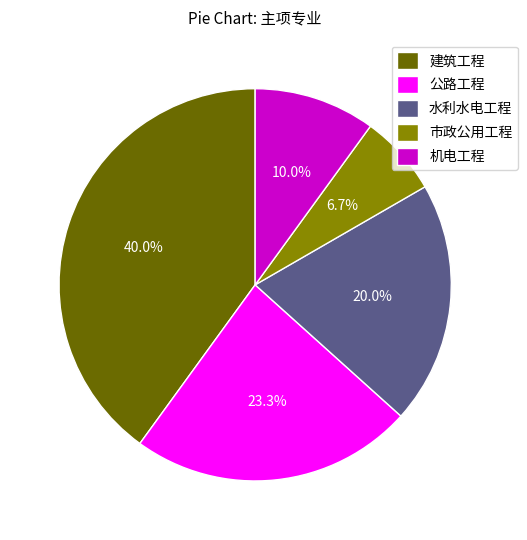

The 机电工程 slice represents 10% of the pie. True or false?

True